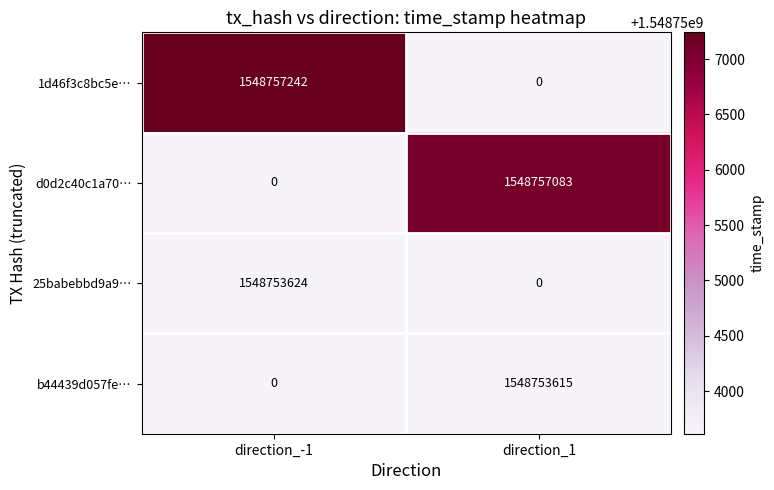

Rank the series by their maximum value, from lowest to highest.

b44439d057fe…, 25babebbd9a9…, d0d2c40c1a70…, 1d46f3c8bc5e…